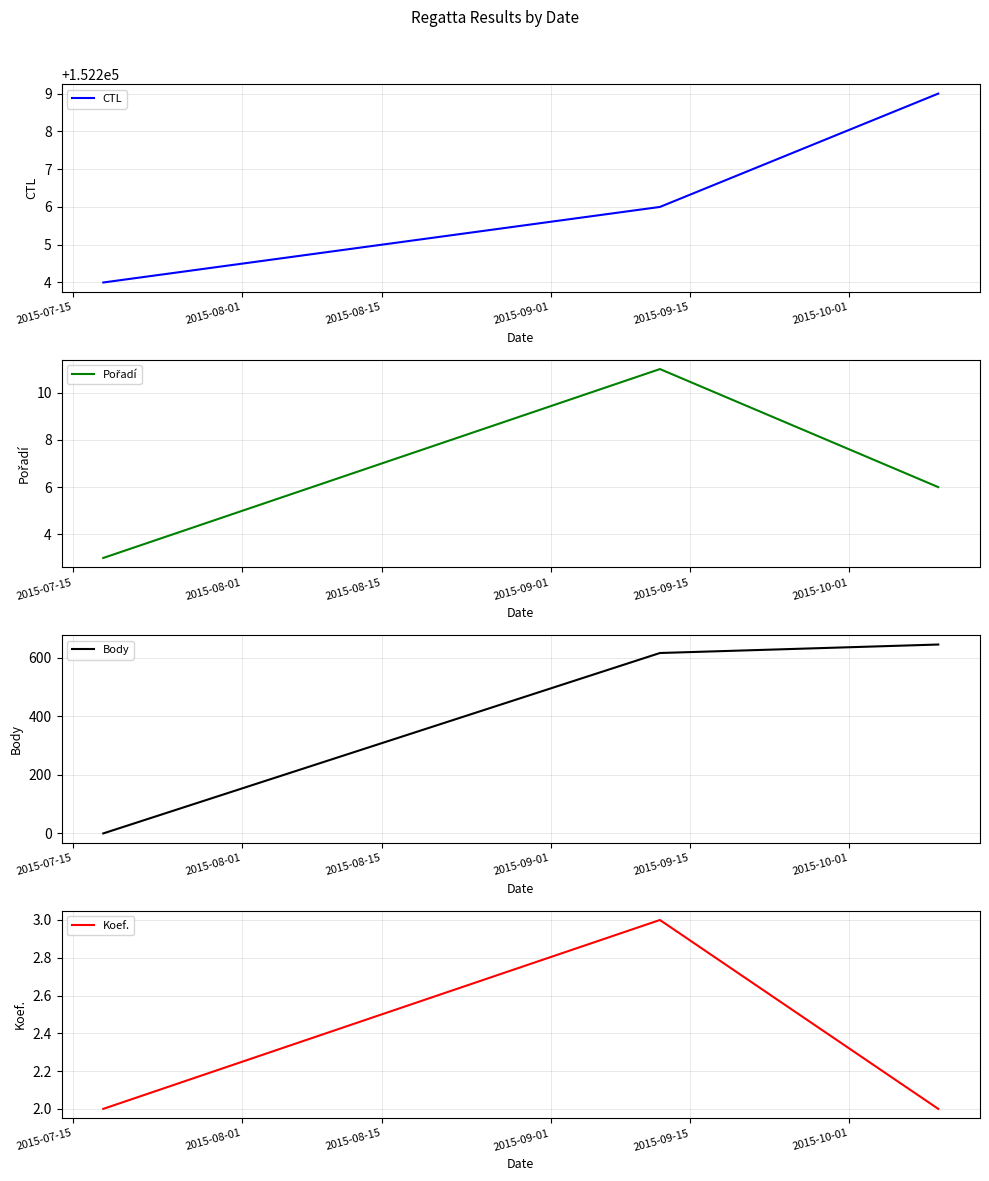

What is the highest value of the CTL series?

152209